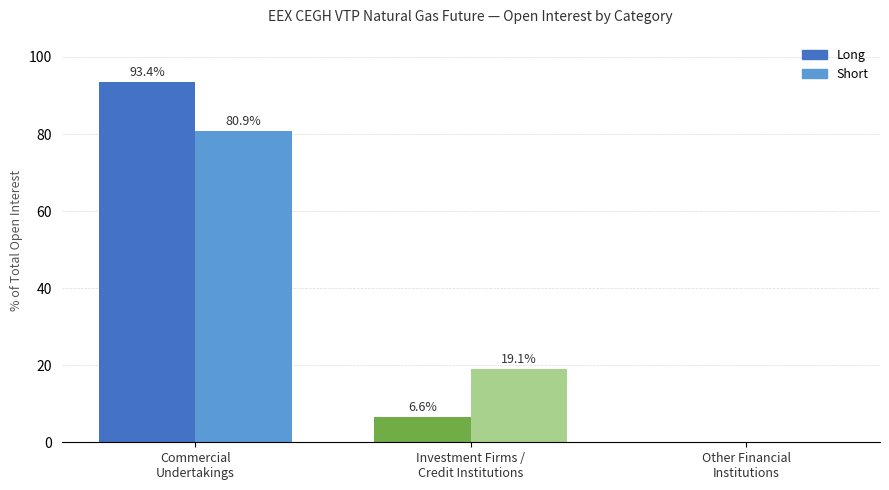

At which label is Long closest to 46?

Investment Firms /
Credit Institutions